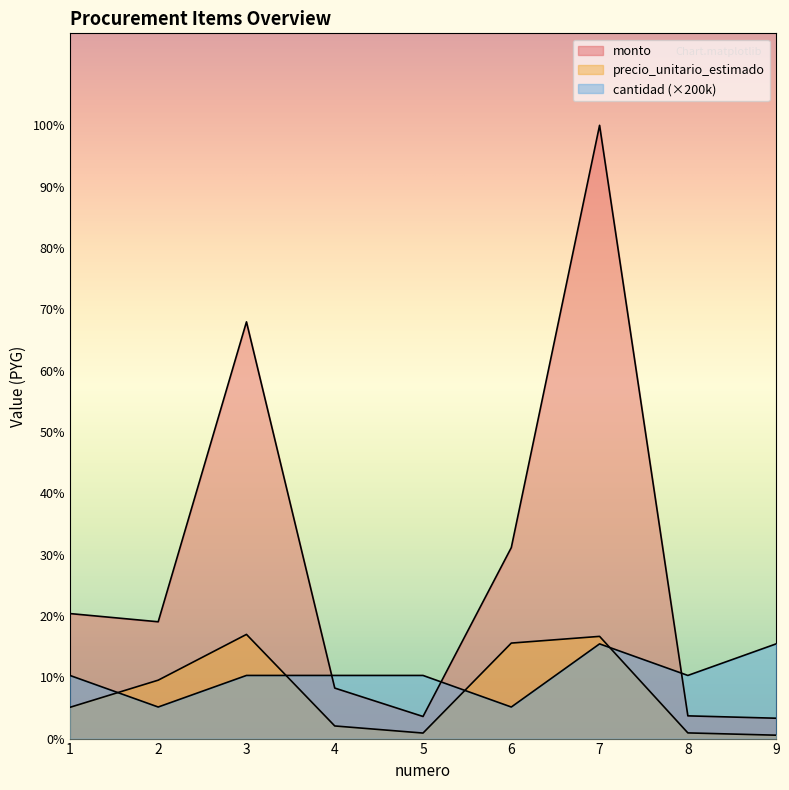

List the labels in order of precio_unitario_estimado value, smallest first.

9, 5, 8, 4, 1, 2, 6, 7, 3